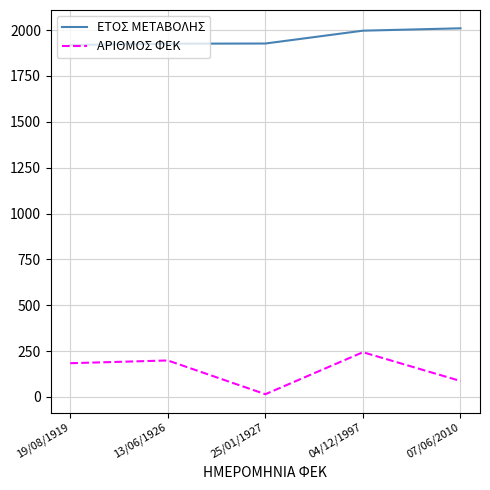

Which series has the largest total across all categories?

ΕΤΟΣ ΜΕΤΑΒΟΛΗΣ